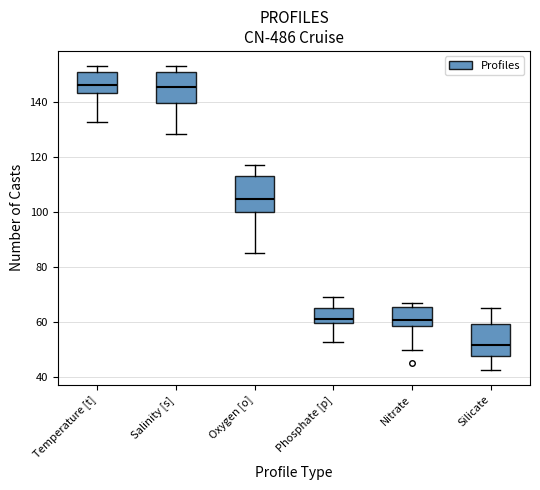

Which box's median line is the lowest?

Silicate